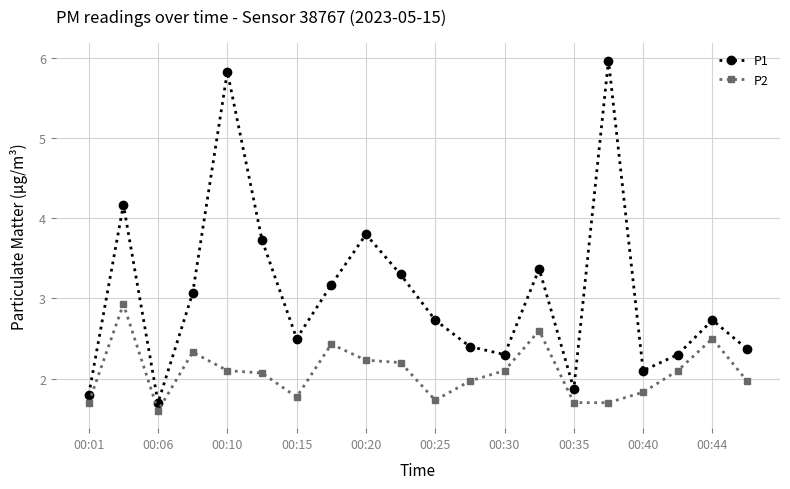

Which series has the largest total across all categories?

P1